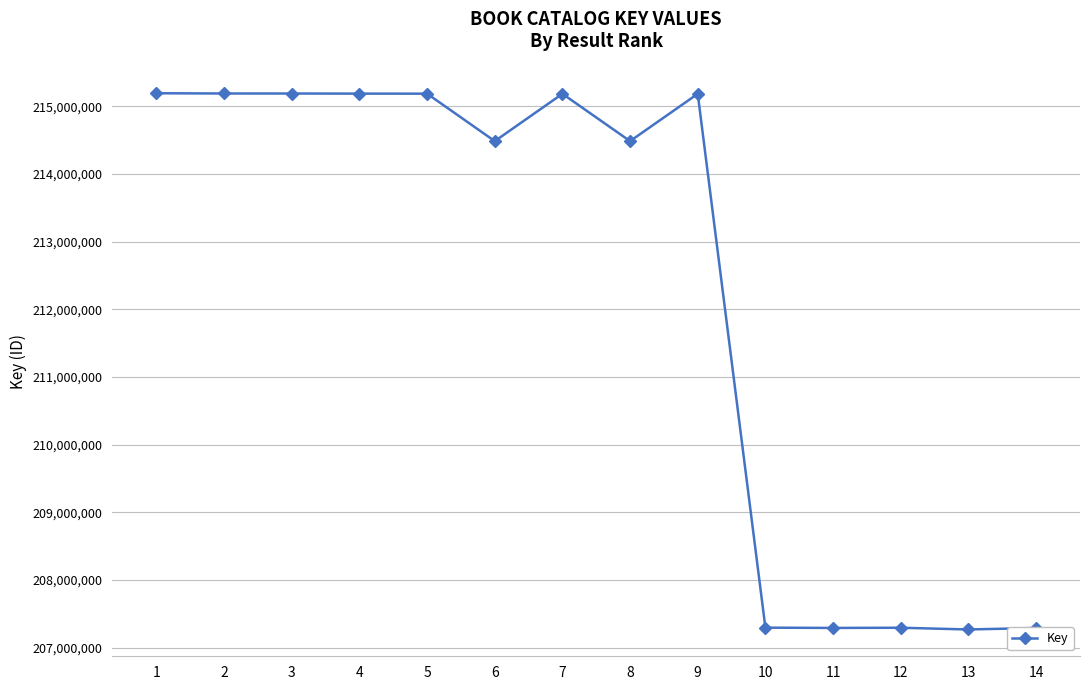

True or false: there are more than 2 points higher than both neighbors.

True